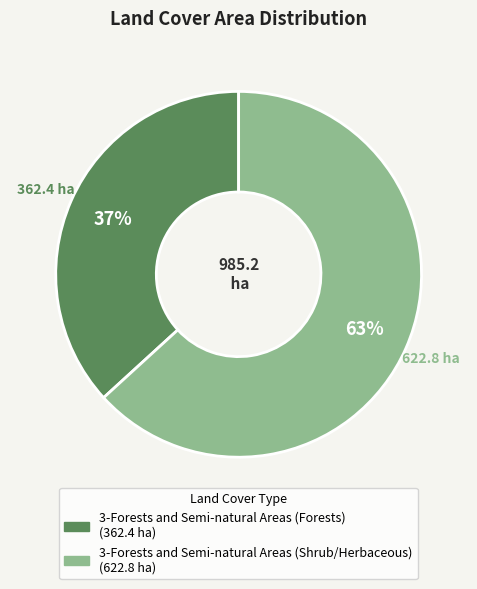

Does any single category account for the majority?

Yes